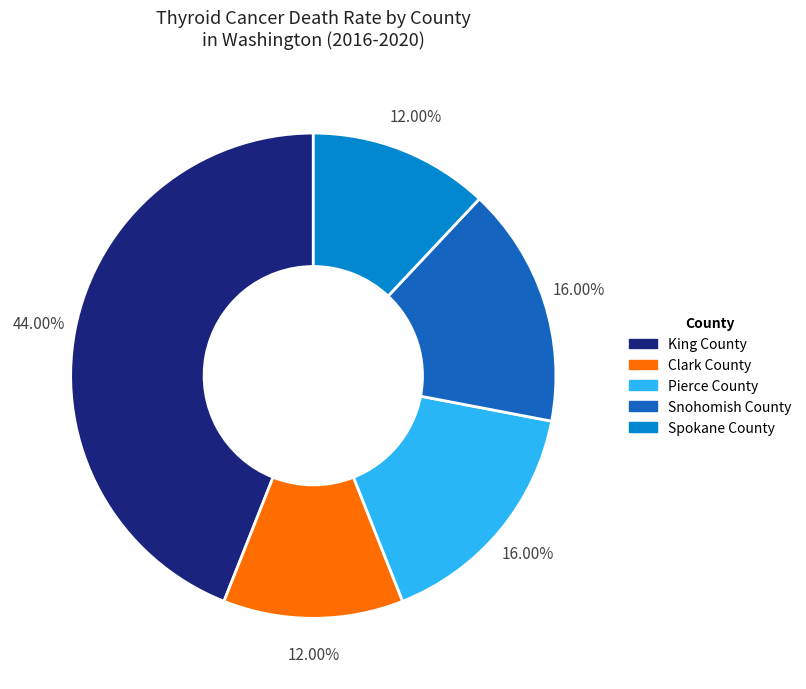

How many slices are in this pie chart?

5